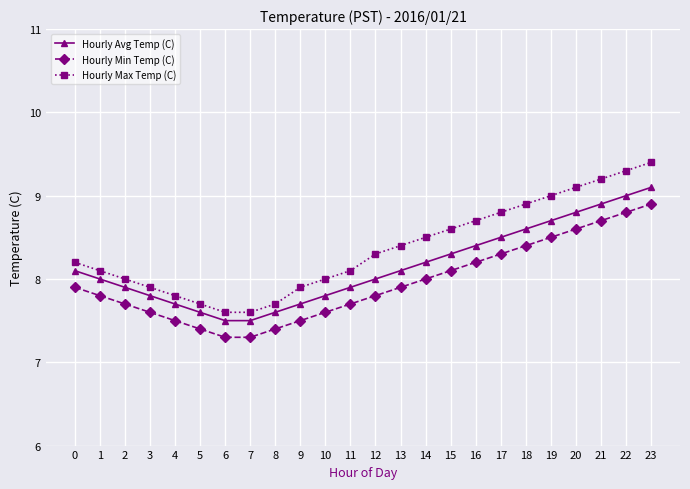

List the series in order of their peak value, highest first.

Hourly Max Temp (C), Hourly Avg Temp (C), Hourly Min Temp (C)